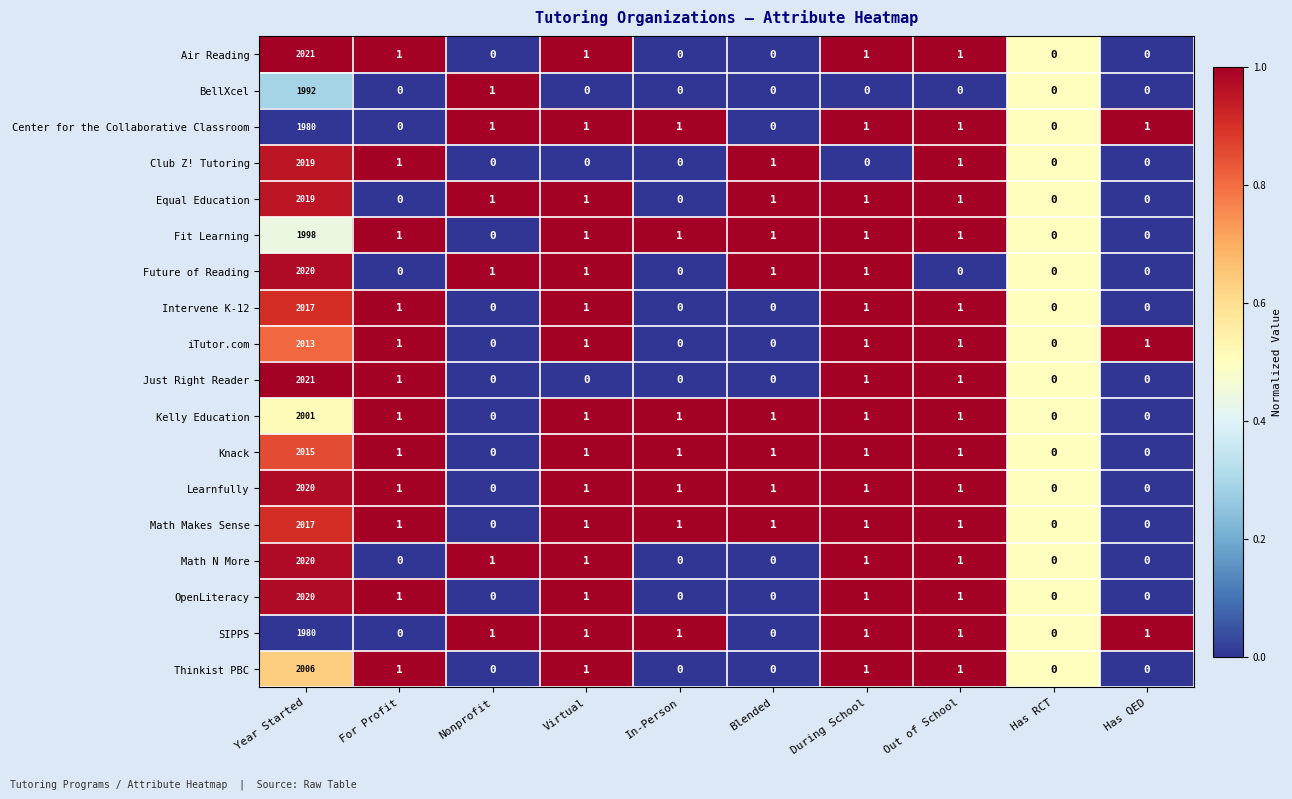

Count the number of categories in the chart.

10